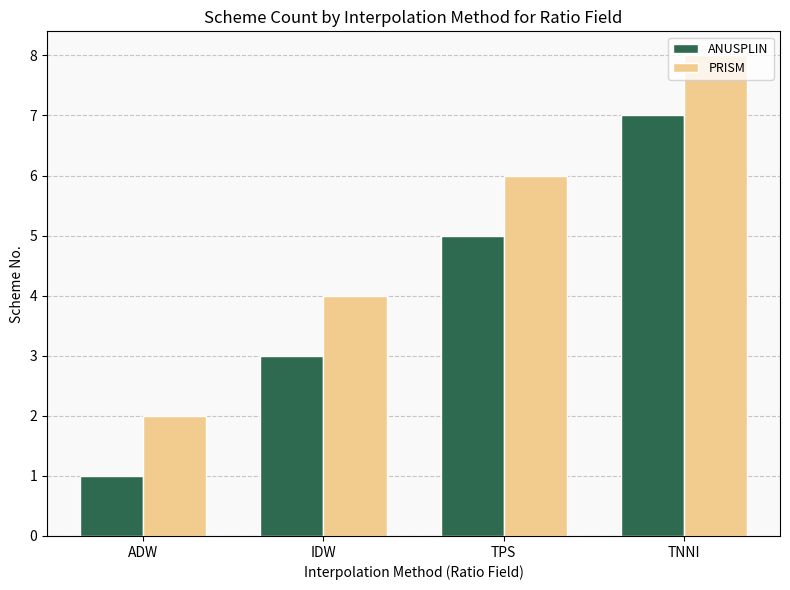

At which category does the chart reach its peak across all series?

TNNI